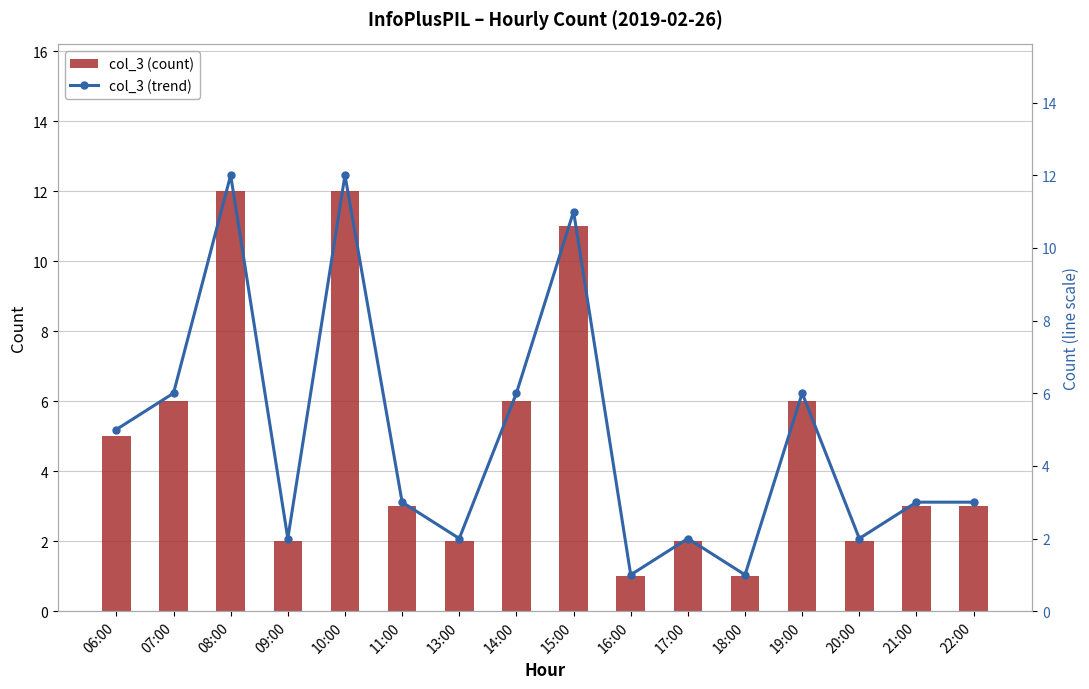

Where is col_3 (count) nearest to the value 6?

07:00